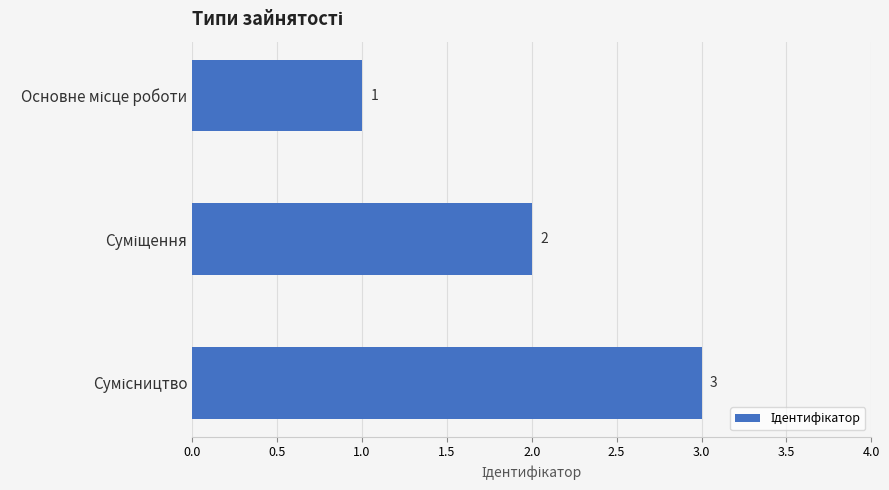

What is the sum of all values?

6